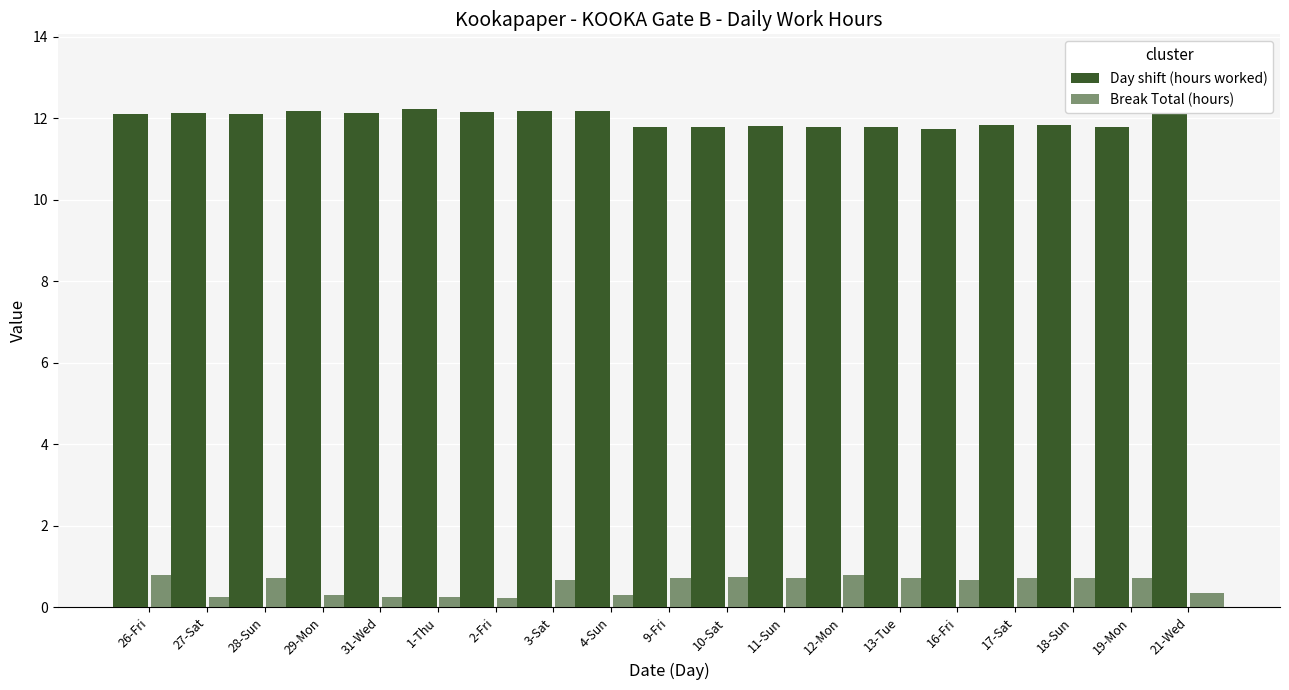

Count the number of data series in this chart.

2